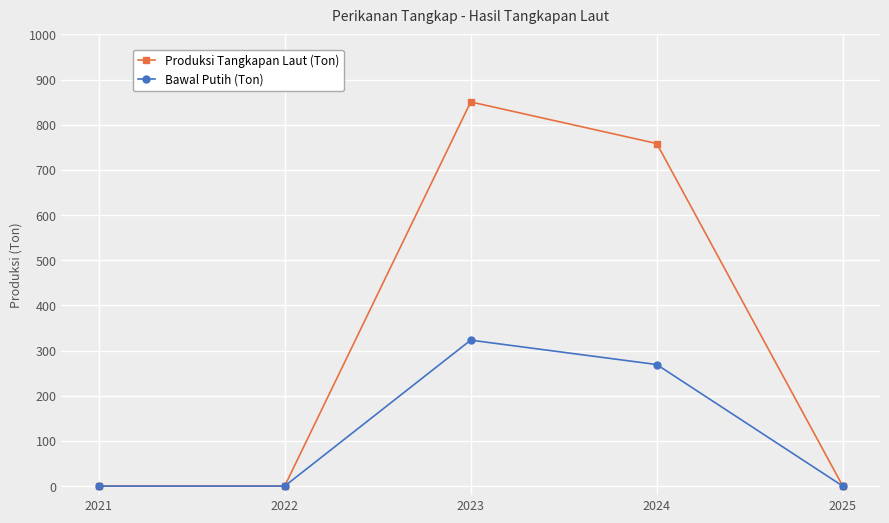

What is the value of the Produksi Tangkapan Laut (Ton) point at the 3rd from the left?

850.5